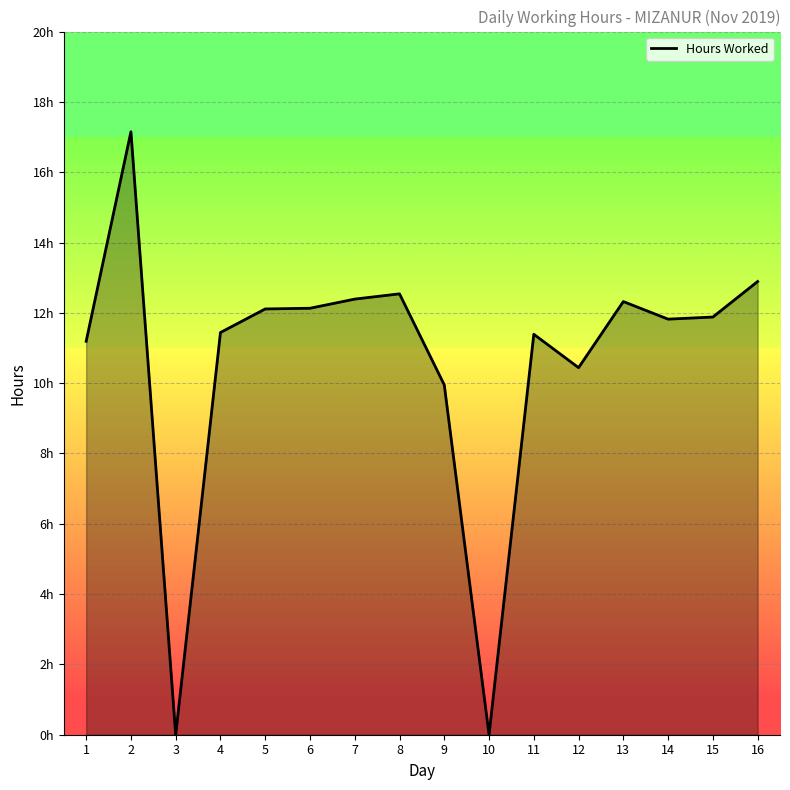

What is the difference between the maximum and minimum values?

17.1